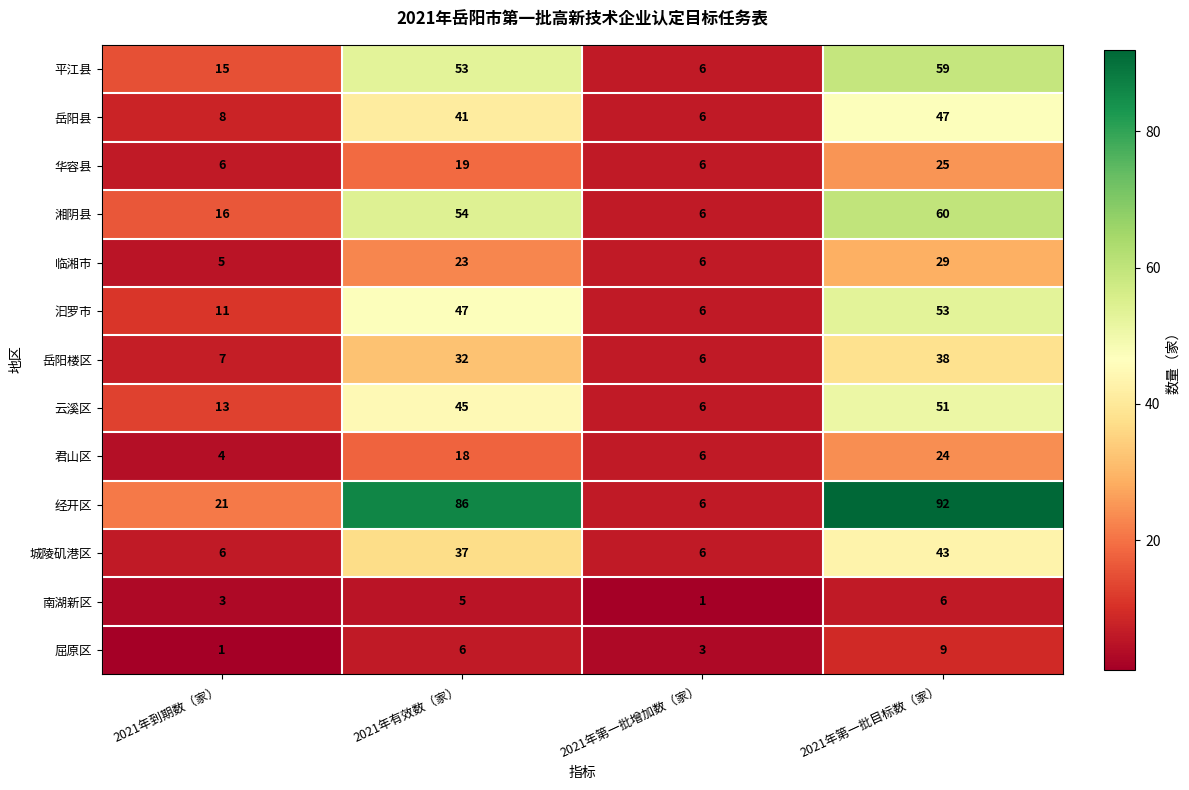

At how many categories does at least one series exceed 20?

3